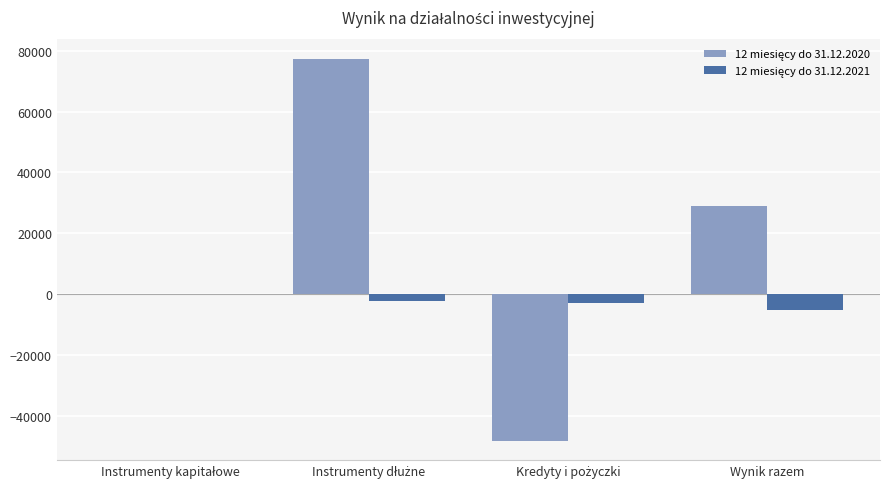

What is the greatest value displayed?

77406